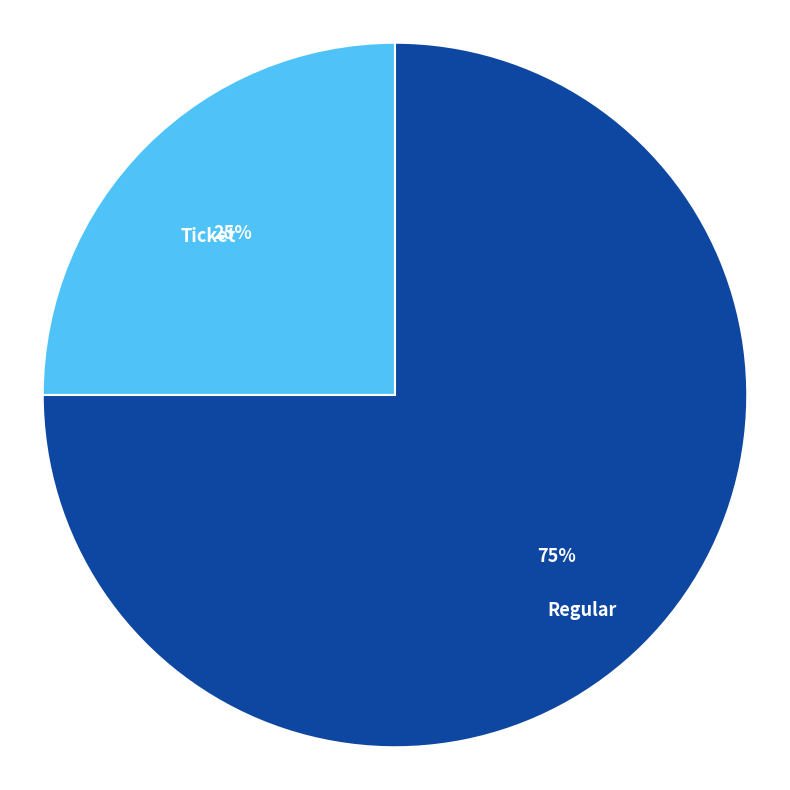

To the nearest percent, what is the difference between the largest and smallest slice percentages?

50%